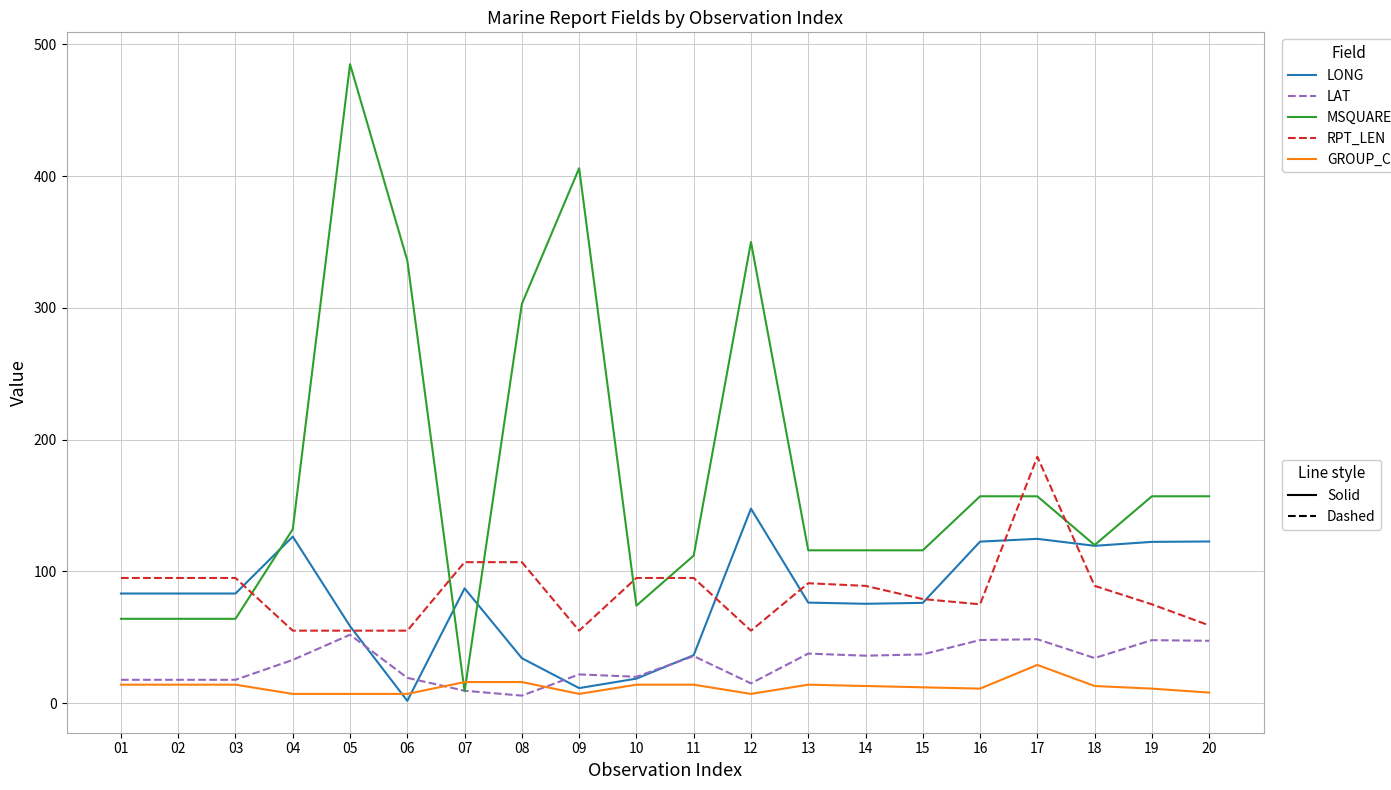

What is the maximum value shown in the chart?

485.0